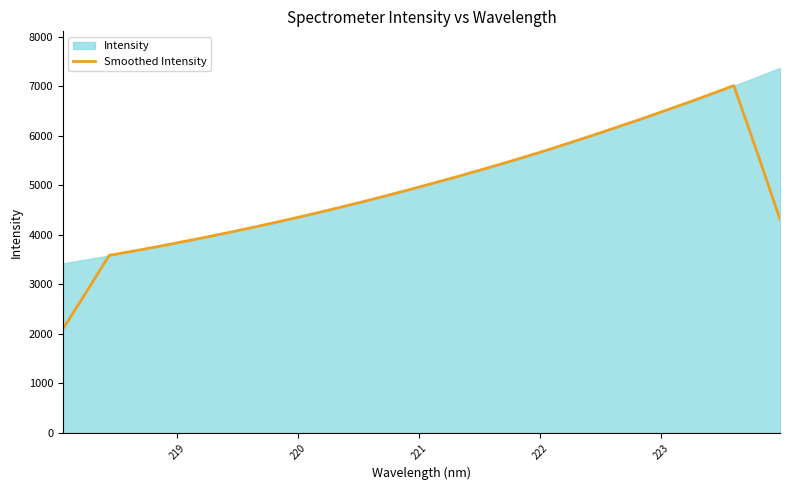

How many data points does each series have?

32